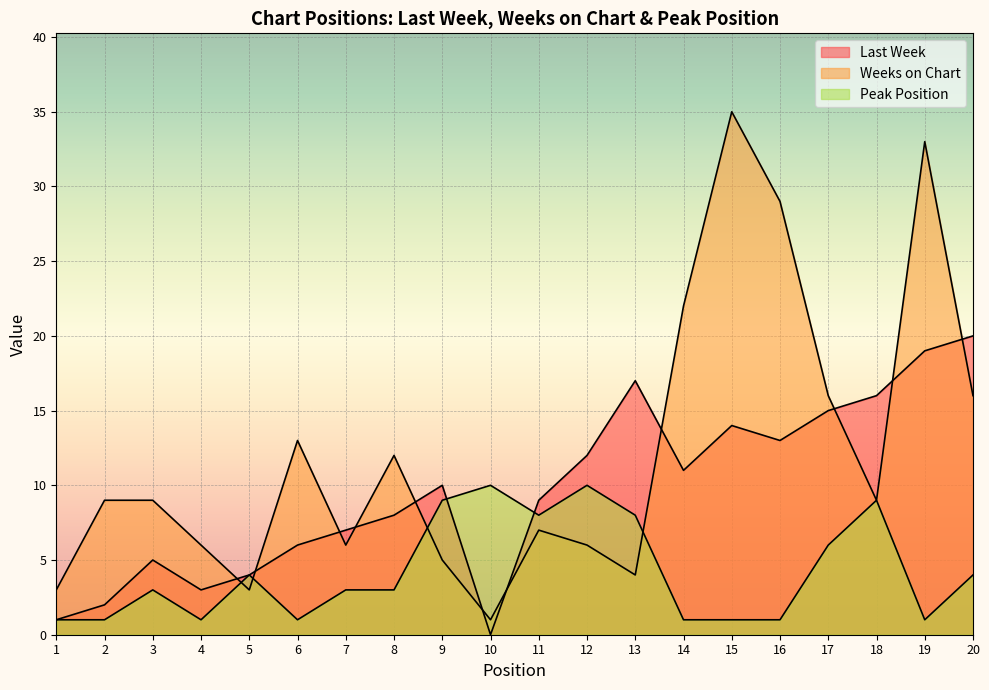

True or false: Last Week has more than 2 interior local peaks.

True